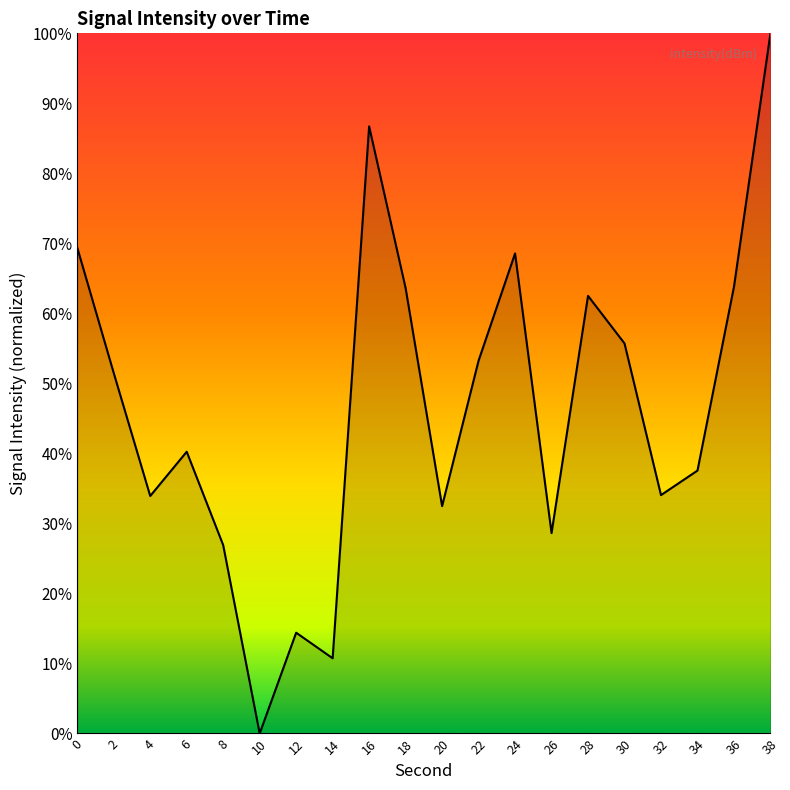

The value at 18 is 63.6. True or false?

True